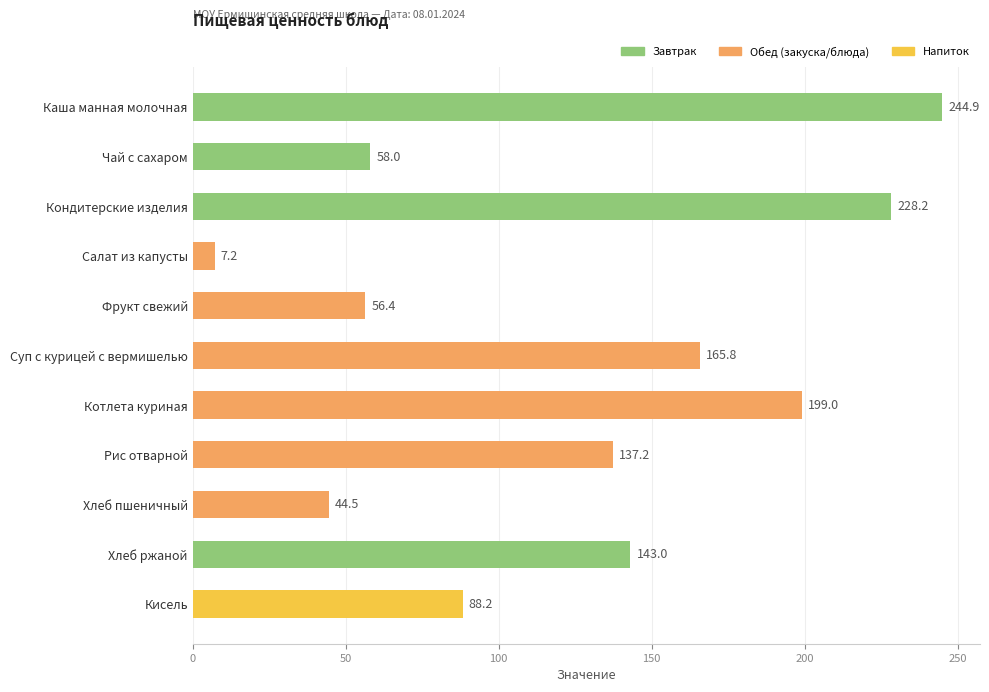

The value at Рис отварной is 78.8. True or false?

False